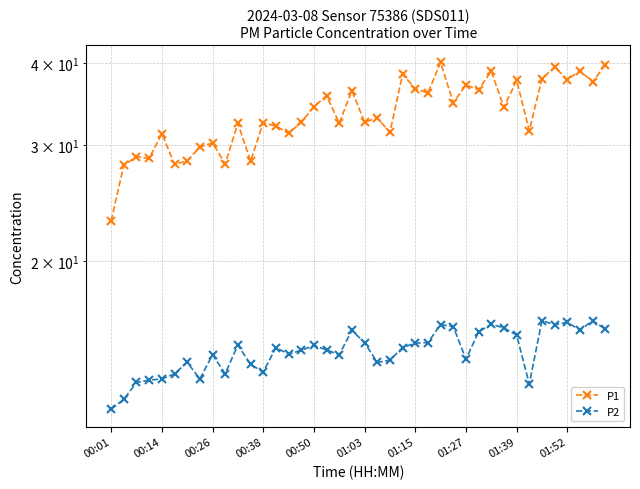

What is the sum of the P2 values at 00:38 and 01:27?

27.7